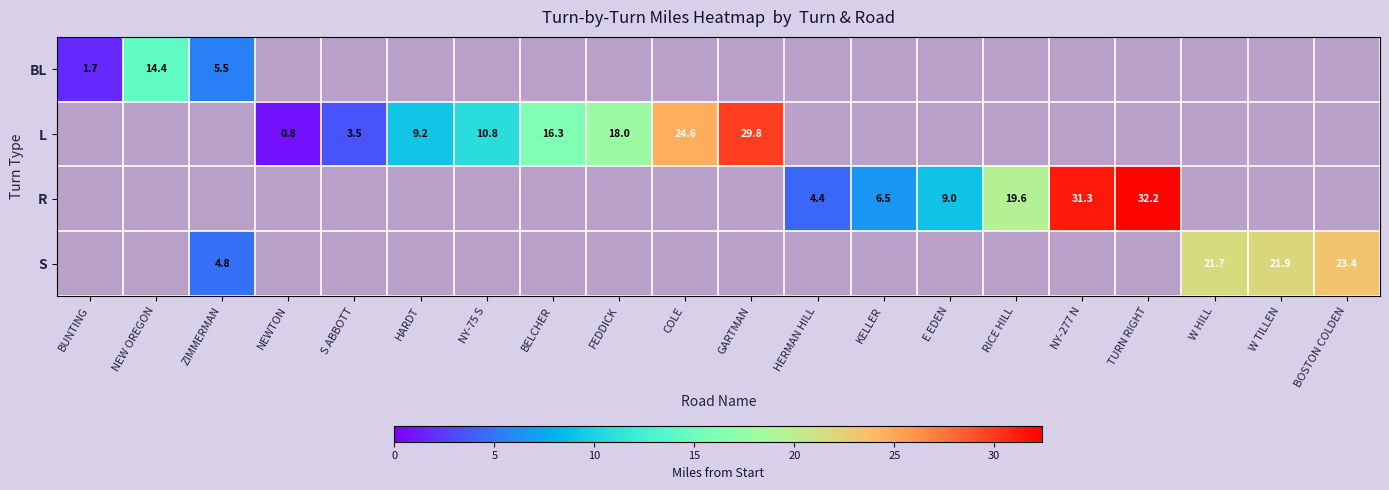

The BL series shows 8.0 at ZIMMERMAN. True or false?

False